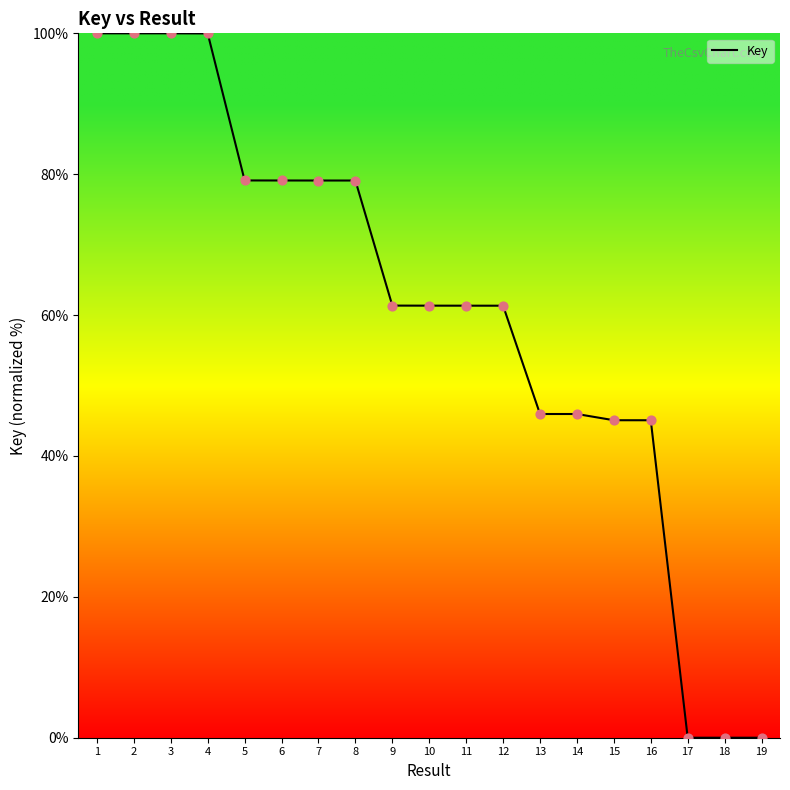

Between 6 and 13, which is larger?

6